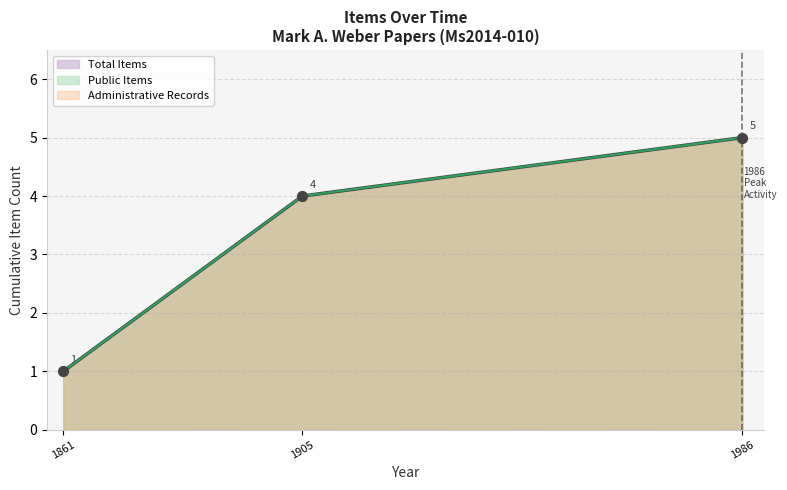

Which series has the widest spread of Y values?

Public